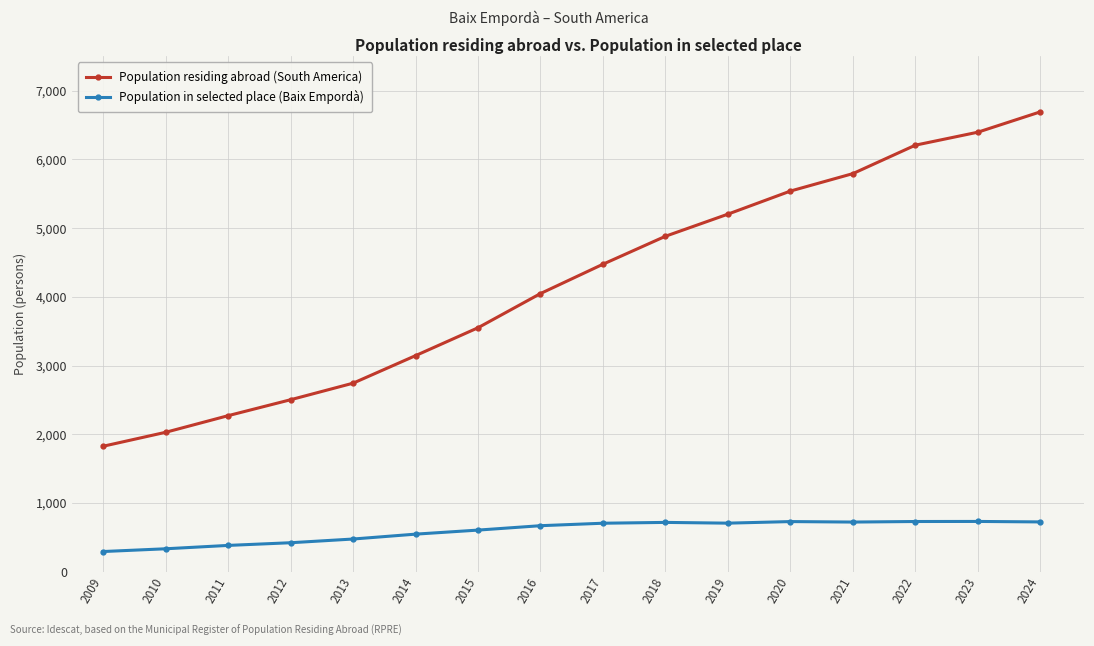

The Population in selected place (Baix Empordà) series shows 168 at 2017. True or false?

False